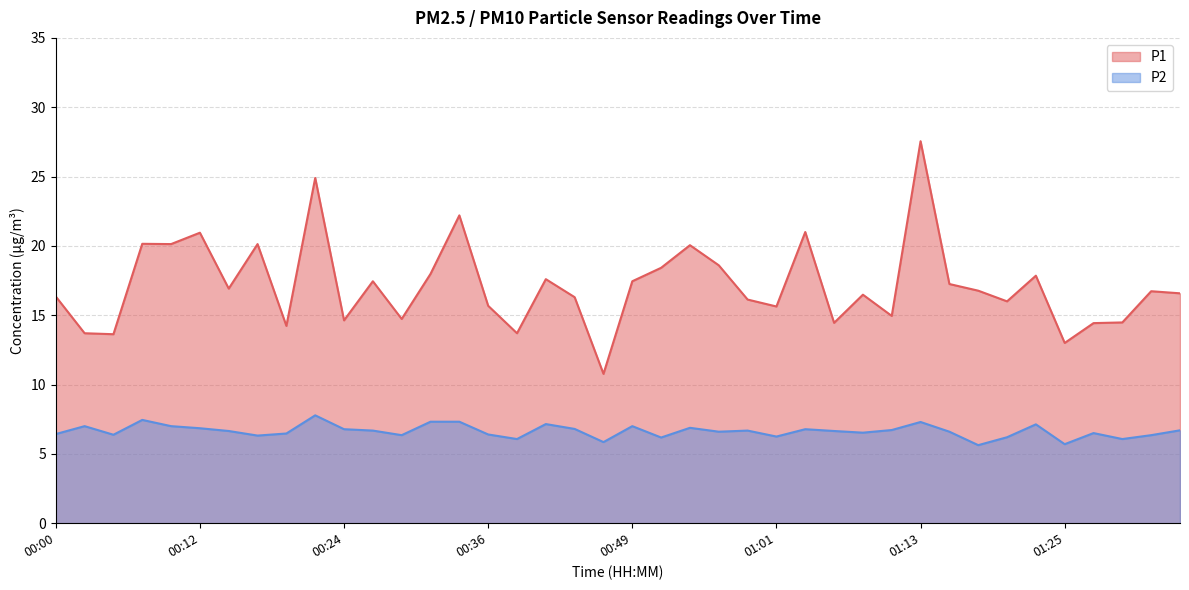

What position from the right is 01:32?

2